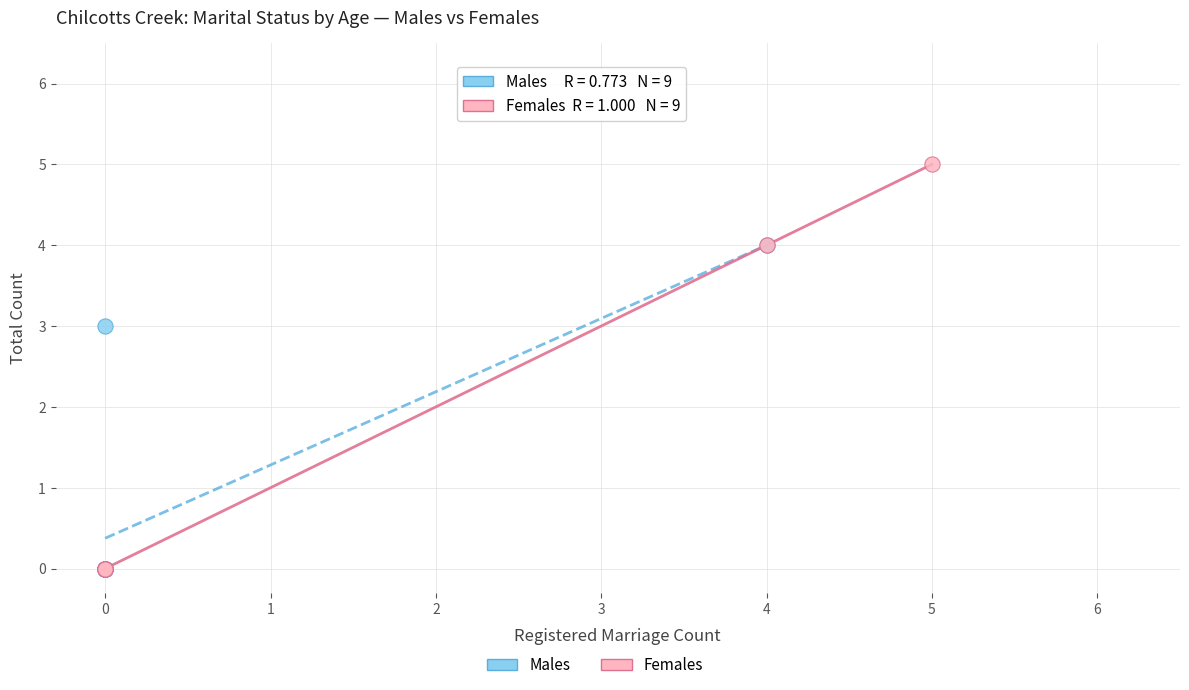

Which series has the largest Y range (max minus min)?

Females